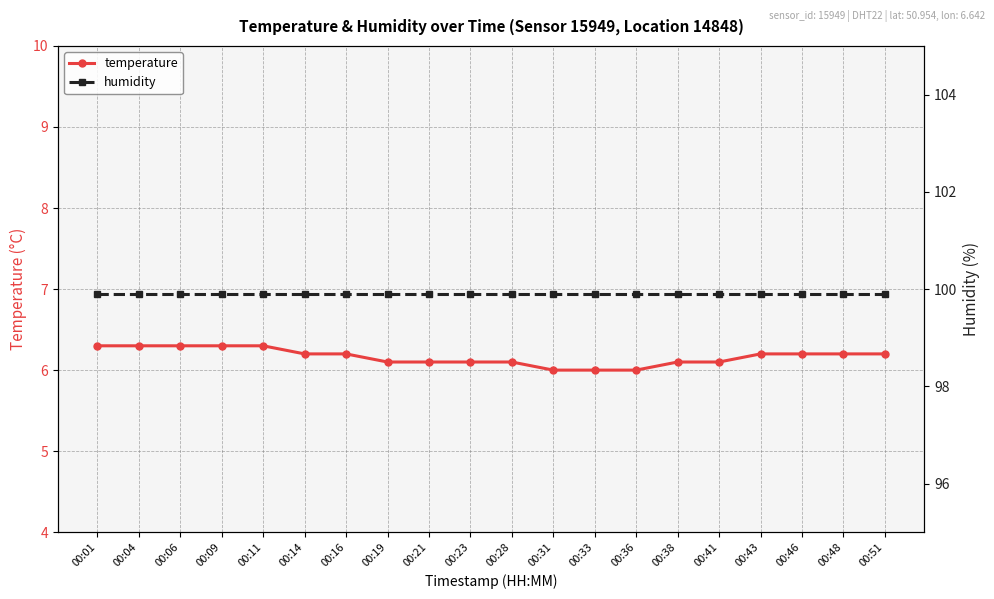

True or false: temperature has more than 0 points higher than both neighbors.

False